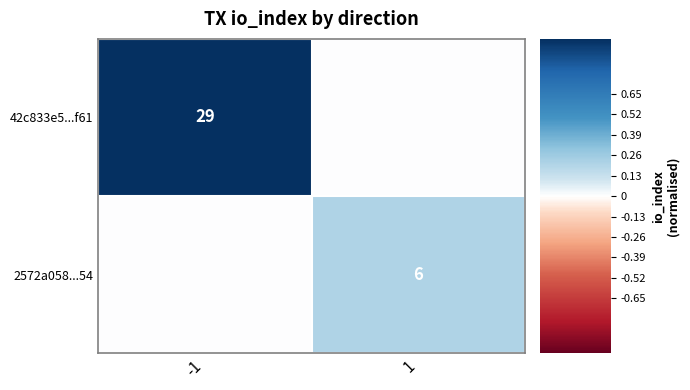

True or false: 2572a058...54 has a value of 1 at 1.

False